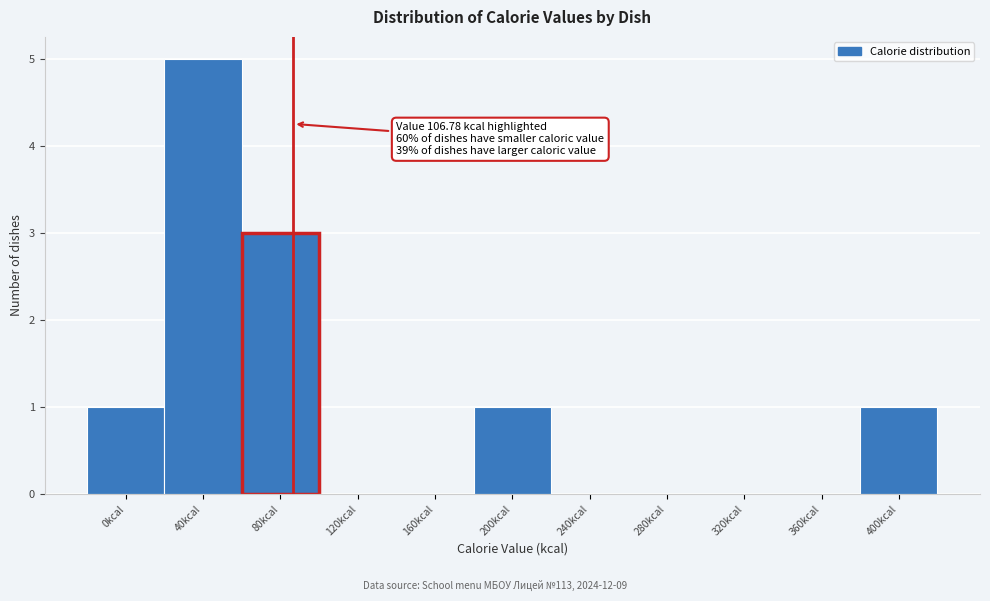

Reading left to right, list all the values displayed in this chart.

0kcal=1	40kcal=5	80kcal=3	120kcal=0	160kcal=0	200kcal=1	240kcal=0	280kcal=0	320kcal=0	360kcal=0	400kcal=1